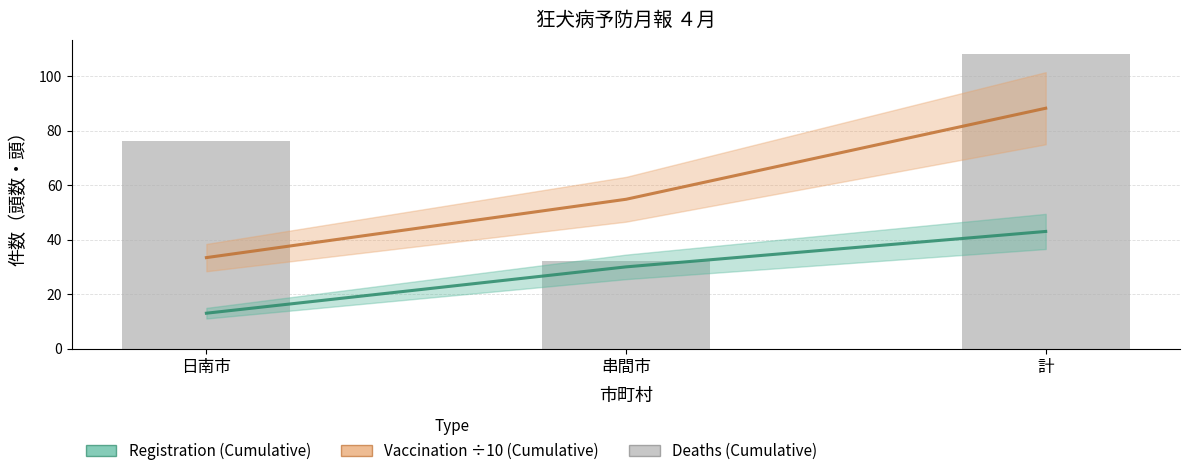

At which label is Vaccination ÷10 (Cumulative) closest to 60?

串間市